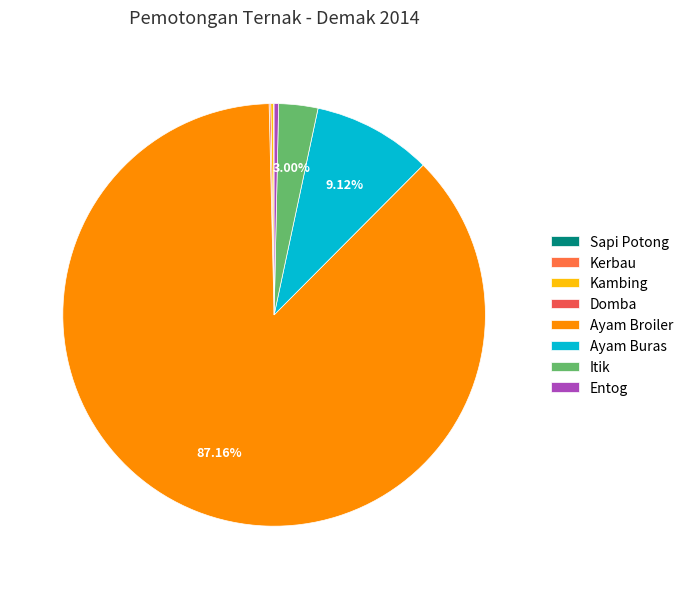

What is the largest slice in the pie chart?

Ayam Broiler